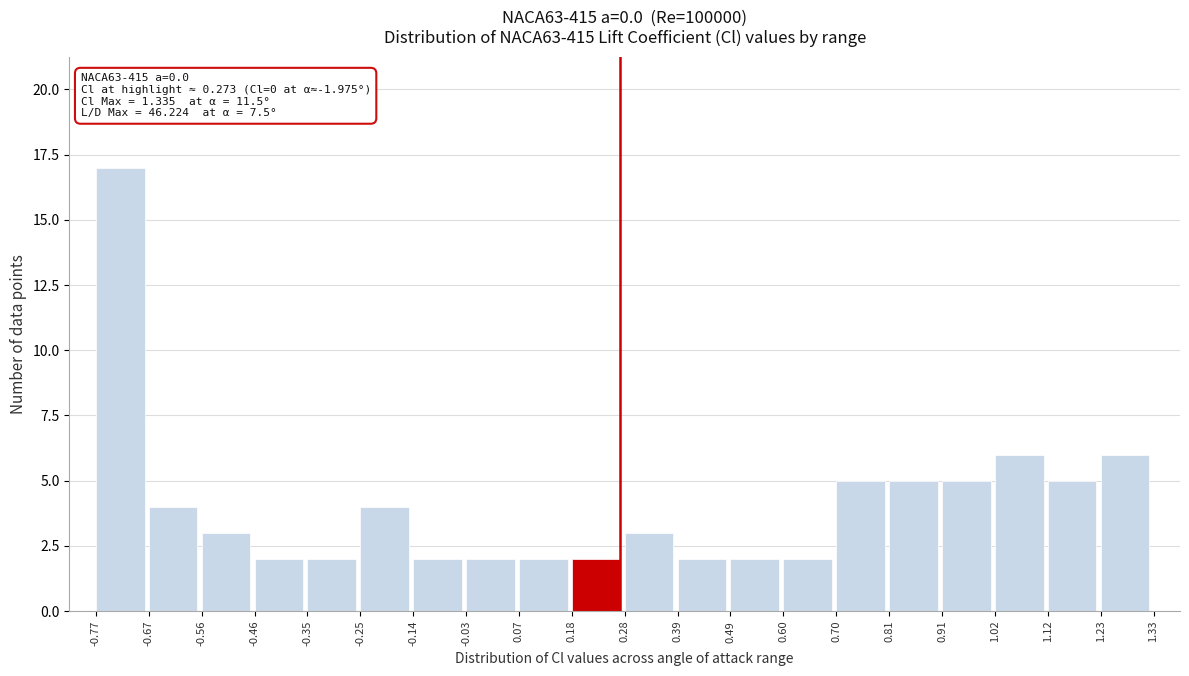

Which range on the x-axis has the tallest bar?

-0.77 to -0.67